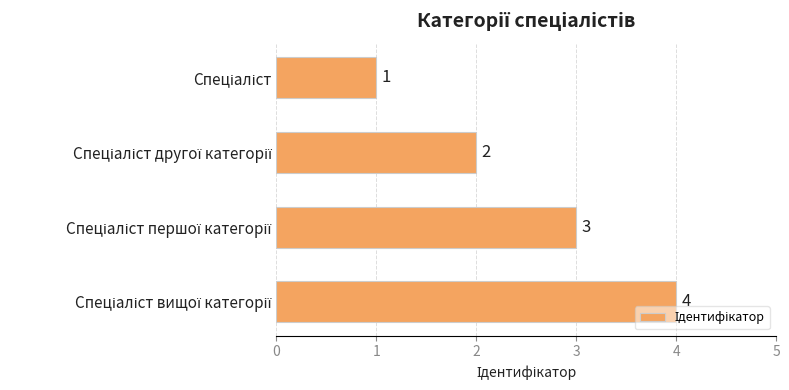

How many values are between 2 and 4?

3